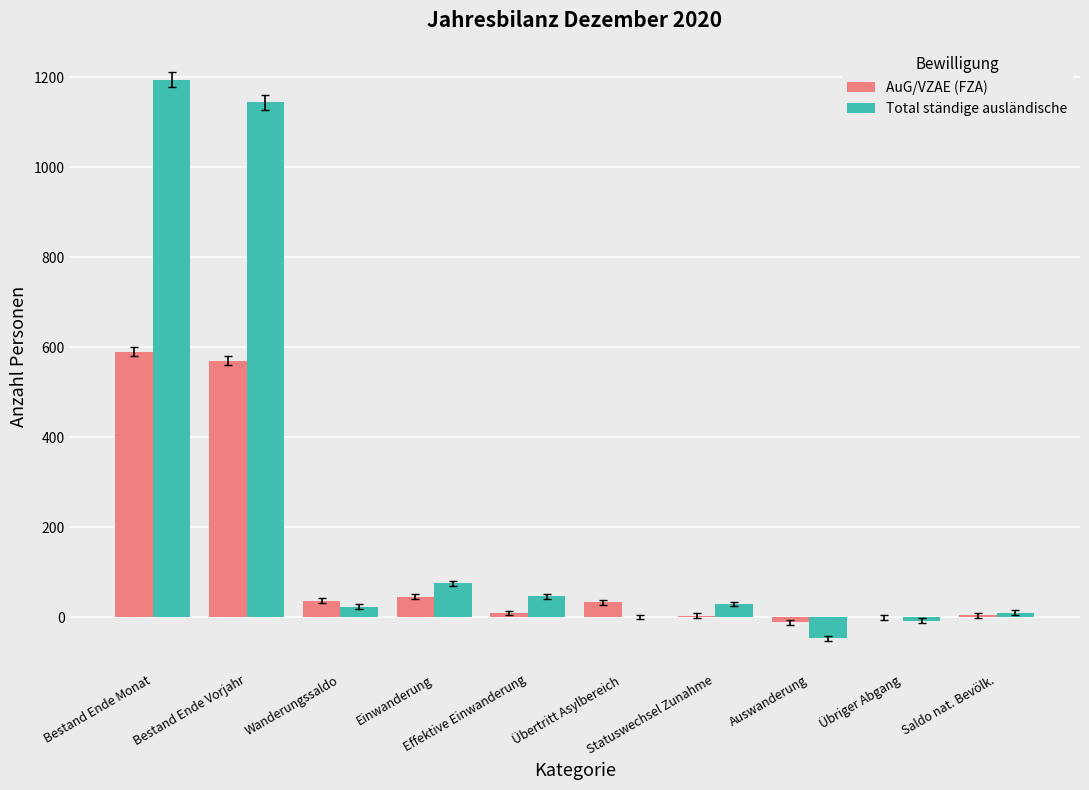

What is the maximum value shown in the chart?

1194